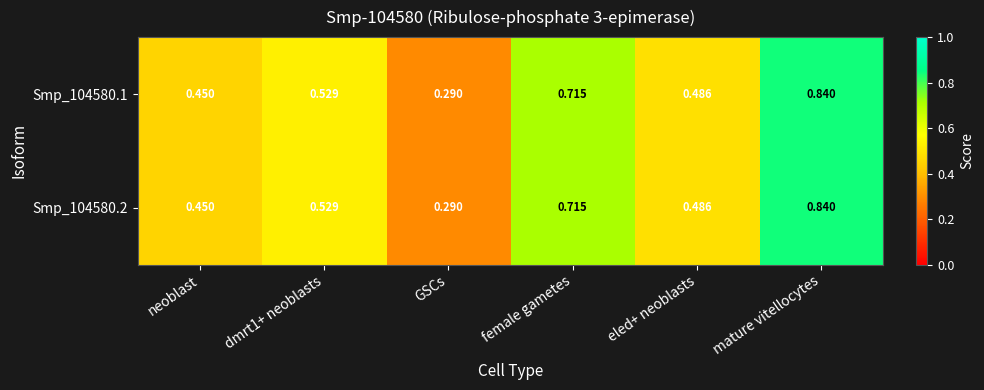

At which category is the sum across all series the highest?

mature vitellocytes